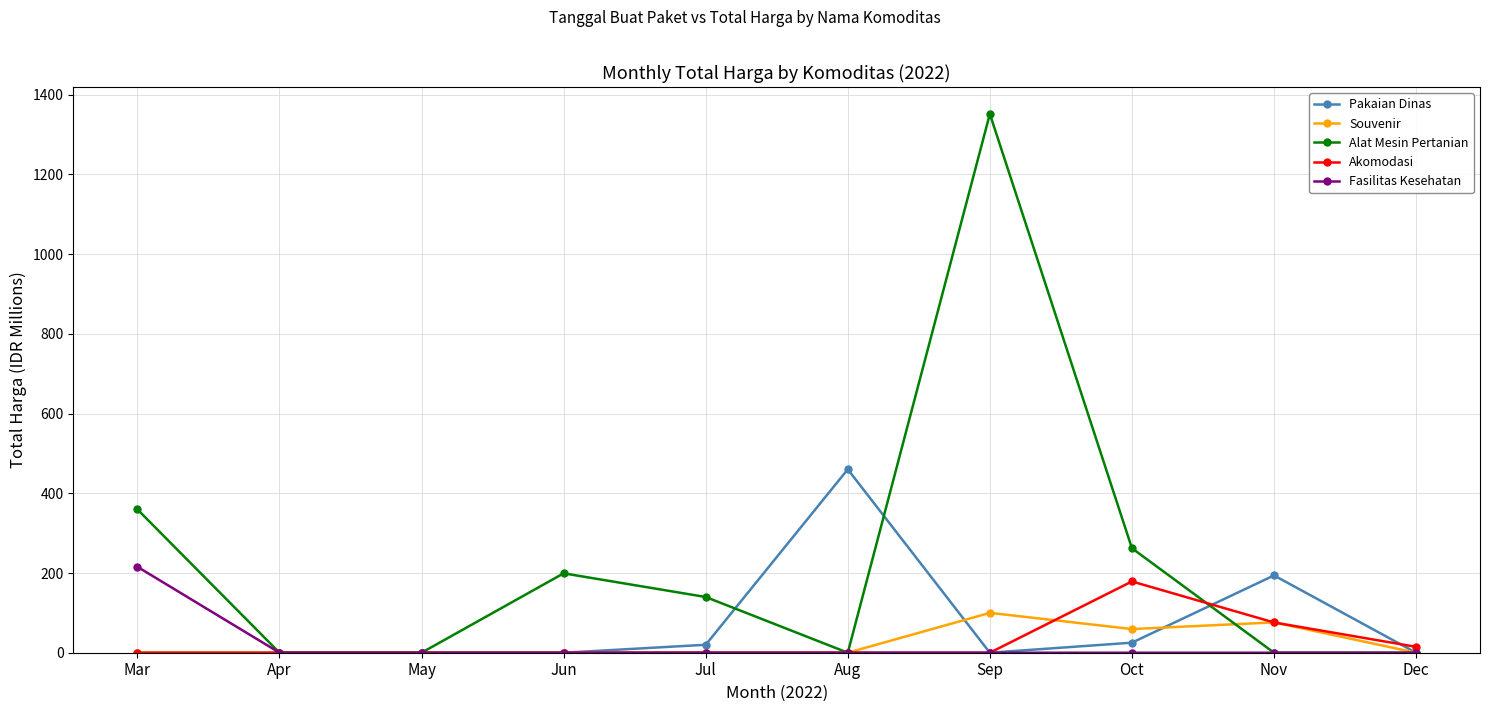

Which series changed the most between Apr and Jul?

Alat Mesin Pertanian